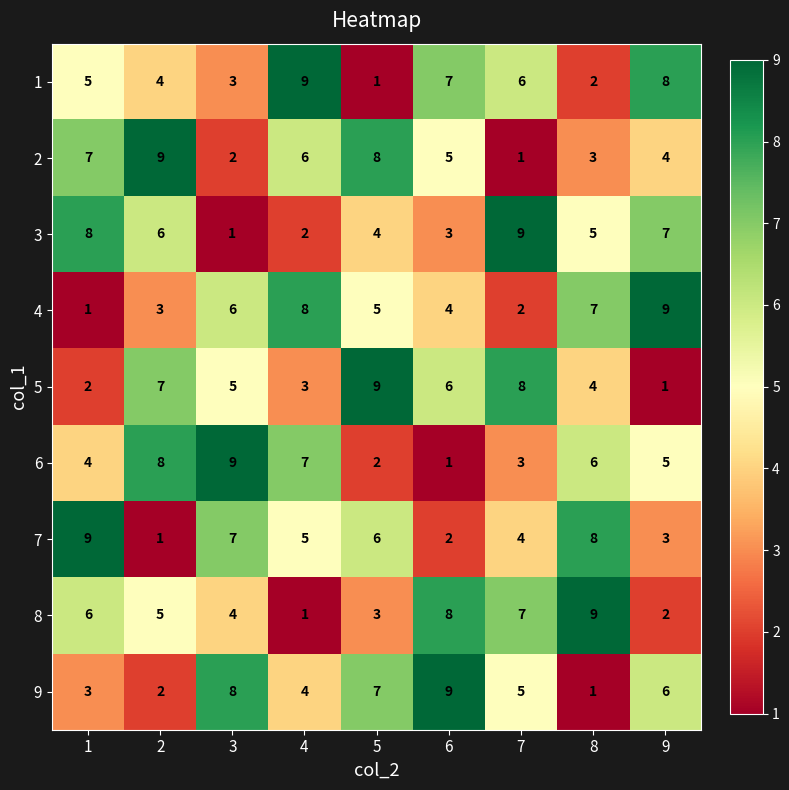

The value of 6 at 7 is 3. True or false?

True